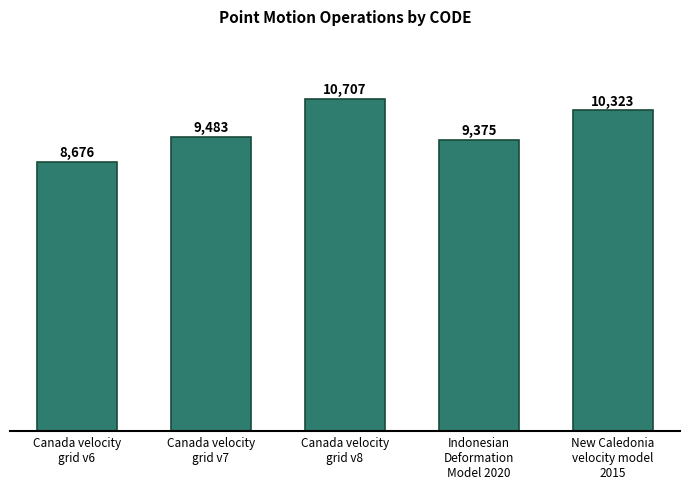

True or false: the data shows 12782 at Indonesian
Deformation
Model 2020.

False